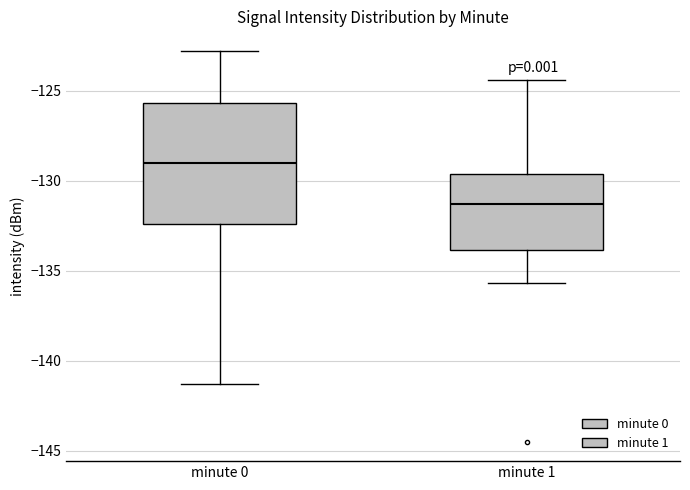

Which box is the tallest, from its lower edge to its upper edge?

minute 0